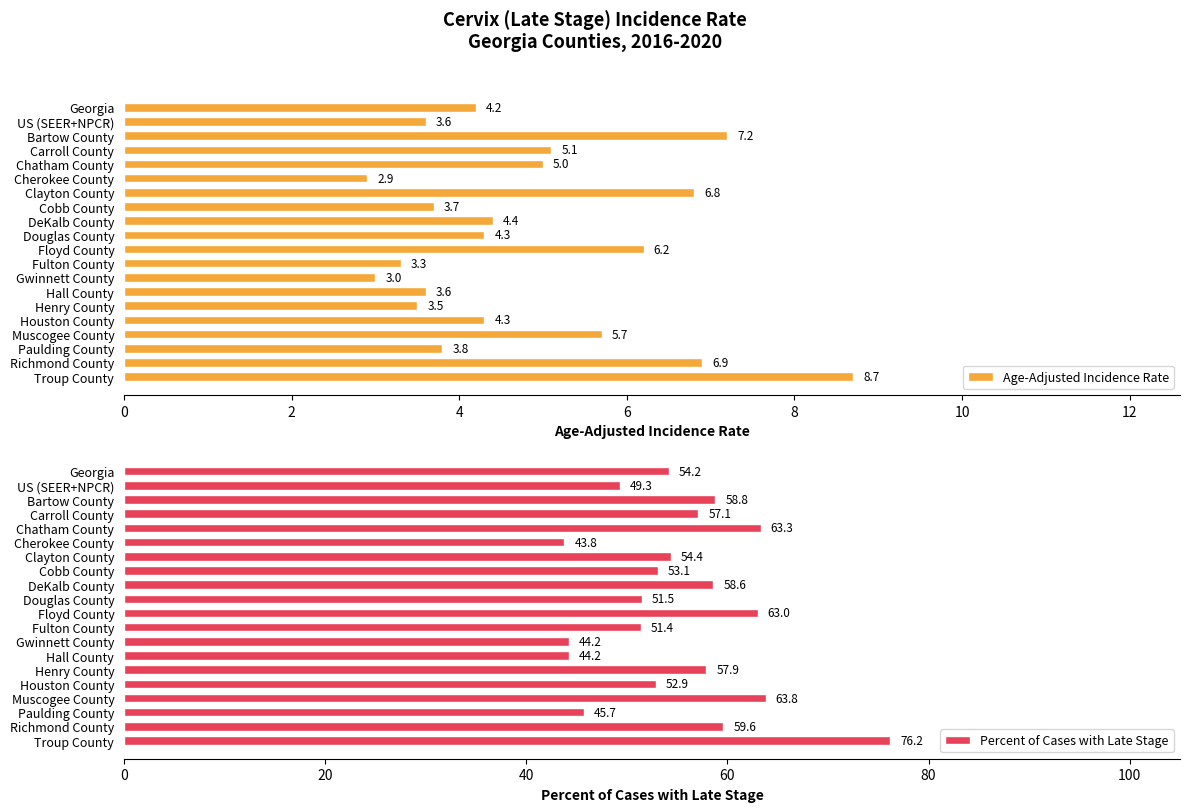

What is the difference between the maximum and minimum values in the Age-Adjusted Incidence Rate series?

5.8